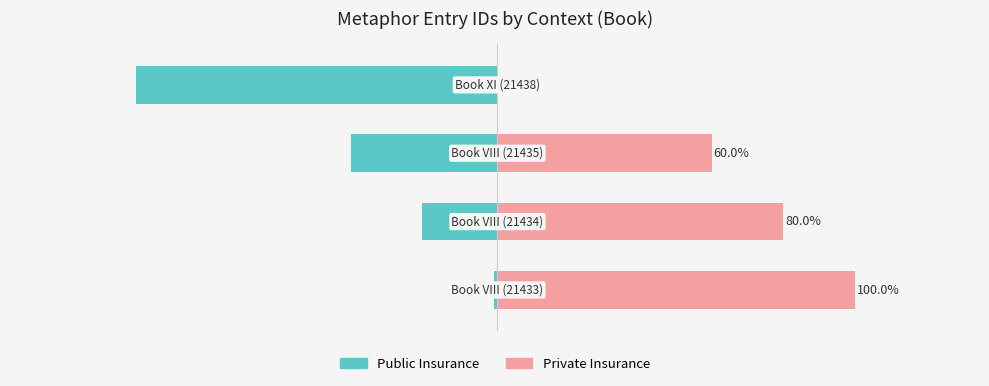

Rank the series by their average value, from highest to lowest.

Private Insurance, Public Insurance